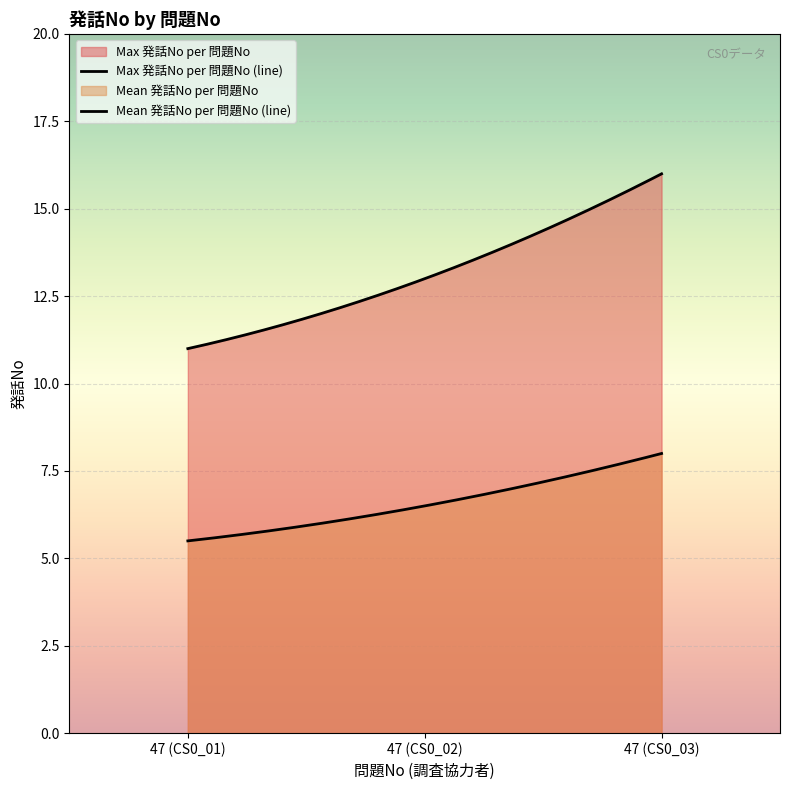

What is the spread (max minus min) of values at 47 (CS0_01)?

5.5